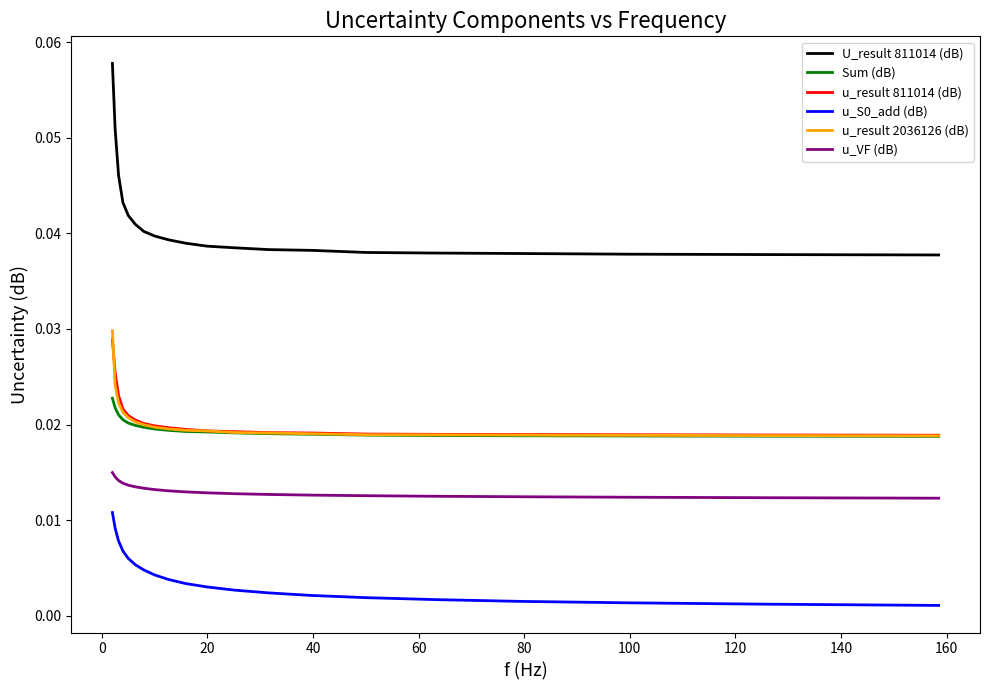

Which series has the widest spread of values?

U_result 811014 (dB)